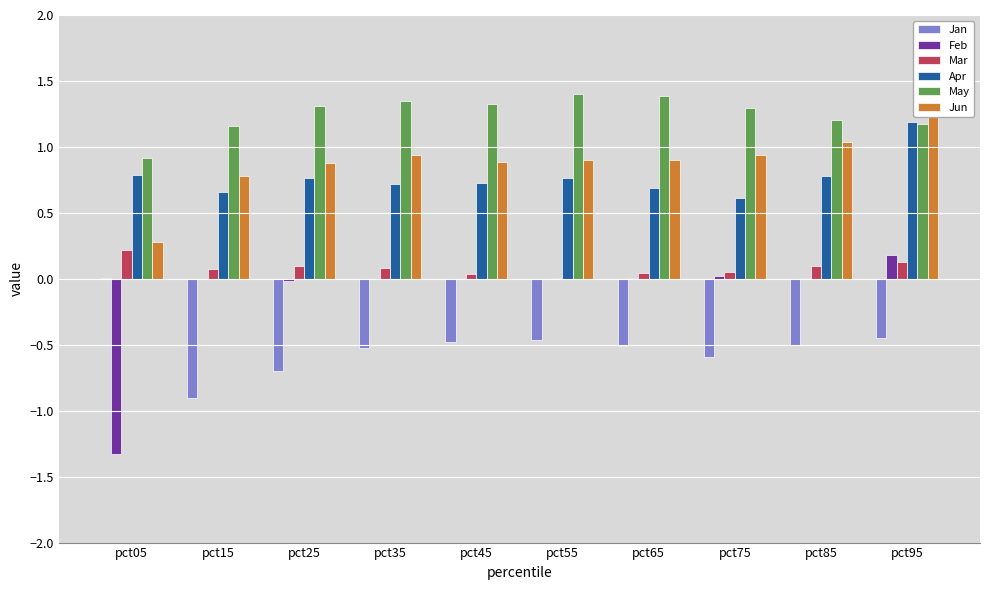

Reading left to right, transcribe all the data shown in this chart.

Jan: pct05=0.0	pct15=-0.9	pct25=-0.7	pct35=-0.5	pct45=-0.5	pct55=-0.5	pct65=-0.5	pct75=-0.6	pct85=-0.5	pct95=-0.5
Feb: pct05=-1.3	pct15=-0.0	pct25=-0.0	pct35=0.0	pct45=-0.0	pct55=-0.0	pct65=0.0	pct75=0.0	pct85=0.0	pct95=0.2
Mar: pct05=0.2	pct15=0.1	pct25=0.1	pct35=0.1	pct45=0.0	pct55=0.0	pct65=0.0	pct75=0.1	pct85=0.1	pct95=0.1
Apr: pct05=0.8	pct15=0.7	pct25=0.8	pct35=0.7	pct45=0.7	pct55=0.8	pct65=0.7	pct75=0.6	pct85=0.8	pct95=1.2
May: pct05=0.9	pct15=1.2	pct25=1.3	pct35=1.3	pct45=1.3	pct55=1.4	pct65=1.4	pct75=1.3	pct85=1.2	pct95=1.2
Jun: pct05=0.3	pct15=0.8	pct25=0.9	pct35=0.9	pct45=0.9	pct55=0.9	pct65=0.9	pct75=0.9	pct85=1.0	pct95=1.5